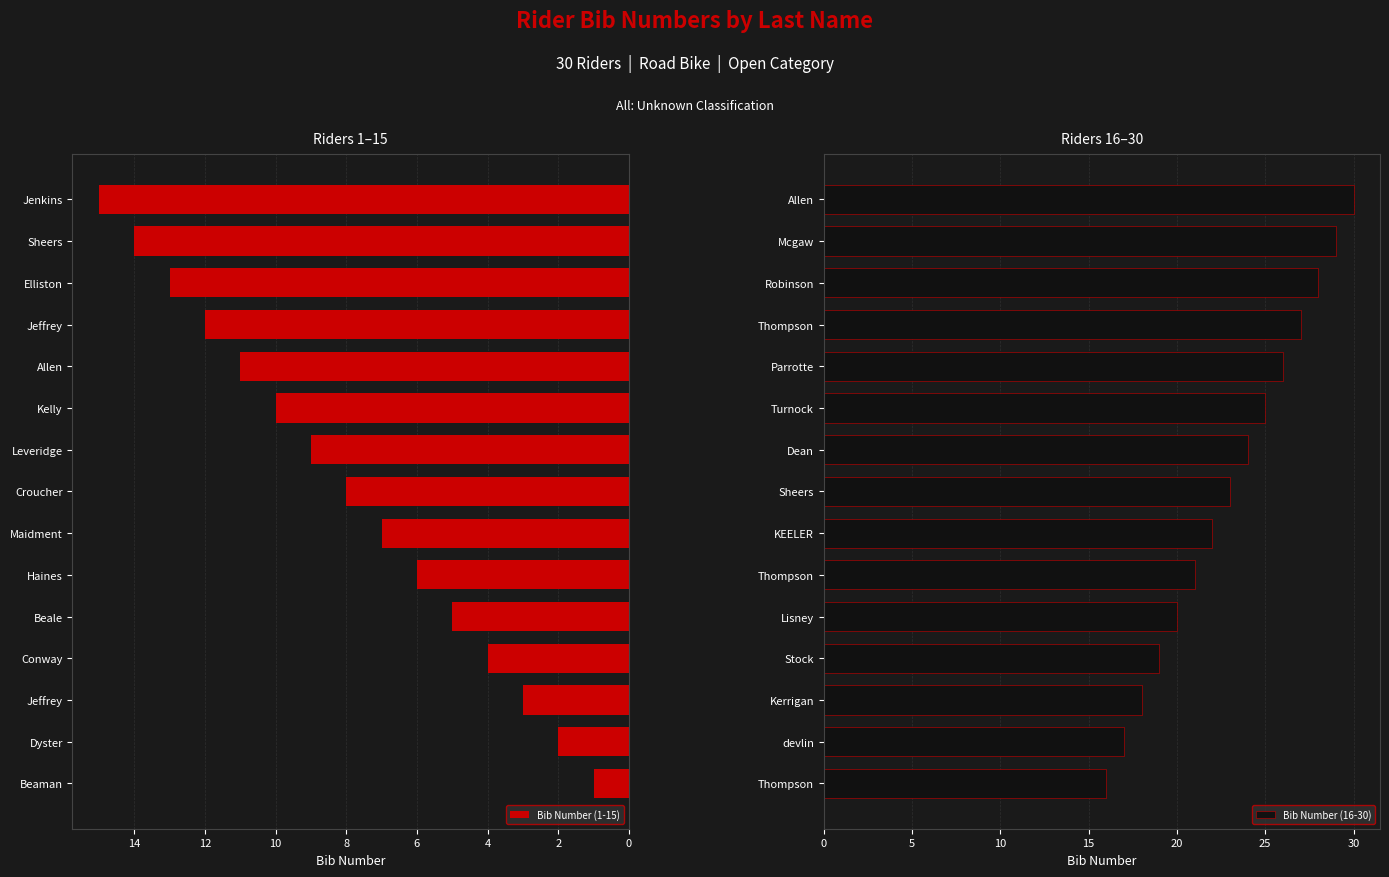

The value of Bib Number (1-15) at Jeffrey is 3. True or false?

True